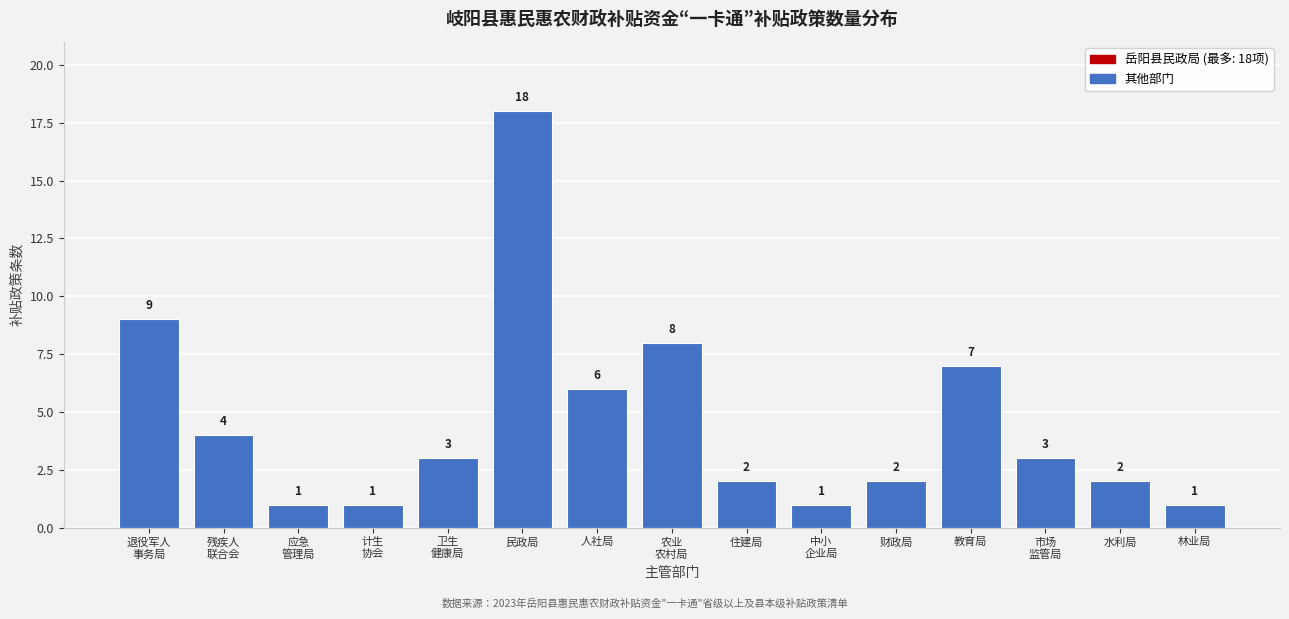

Reading right to left, list all the values displayed in this chart.

1	2	3	7	2	1	2	8	6	18	3	1	1	4	9